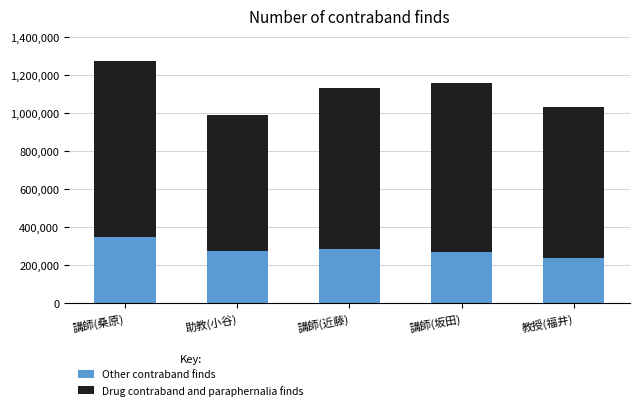

Are the bars grouped side by side (vs. stacked)?

No